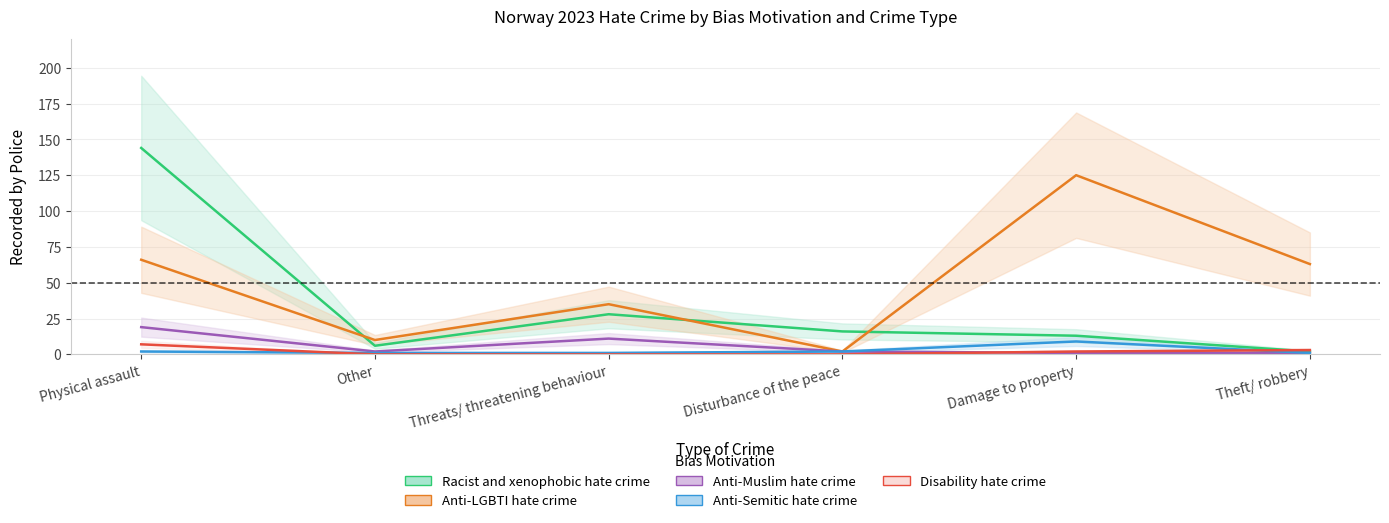

Where does the Anti-Muslim hate crime series first go above 2?

Physical assault